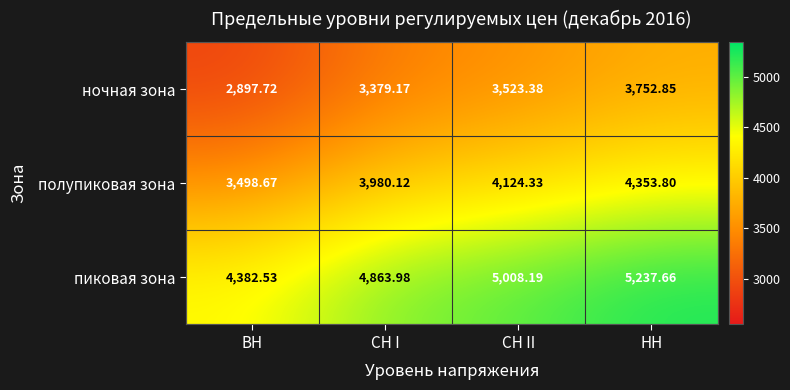

At which label does полупиковая зона reach its minimum?

ВН